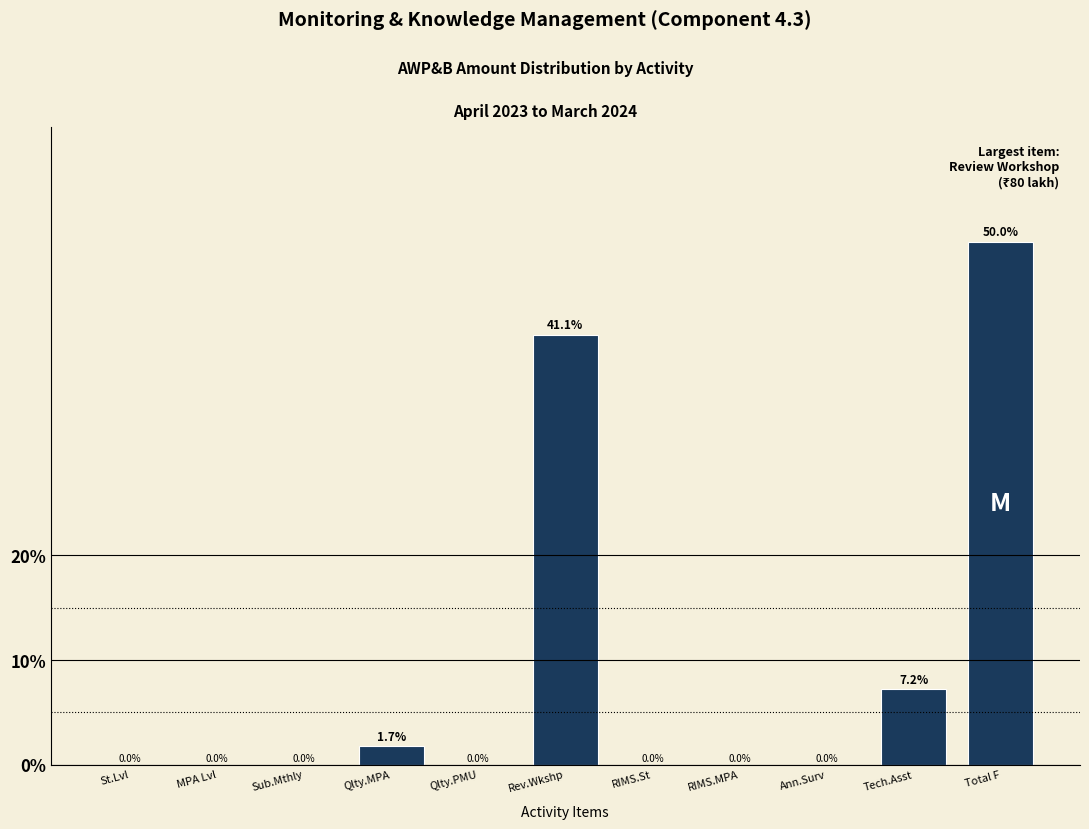

Reading left to right, what are all the values shown in this chart?

St.Lvl=0.0	MPA Lvl=0.0	Sub.Mthly=0.0	Qlty.MPA=1.7	Qlty.PMU=0.0	Rev.Wkshp=41.1	RIMS.St=0.0	RIMS.MPA=0.0	Ann.Surv=0.0	Tech.Asst=7.2	Total F=50.0